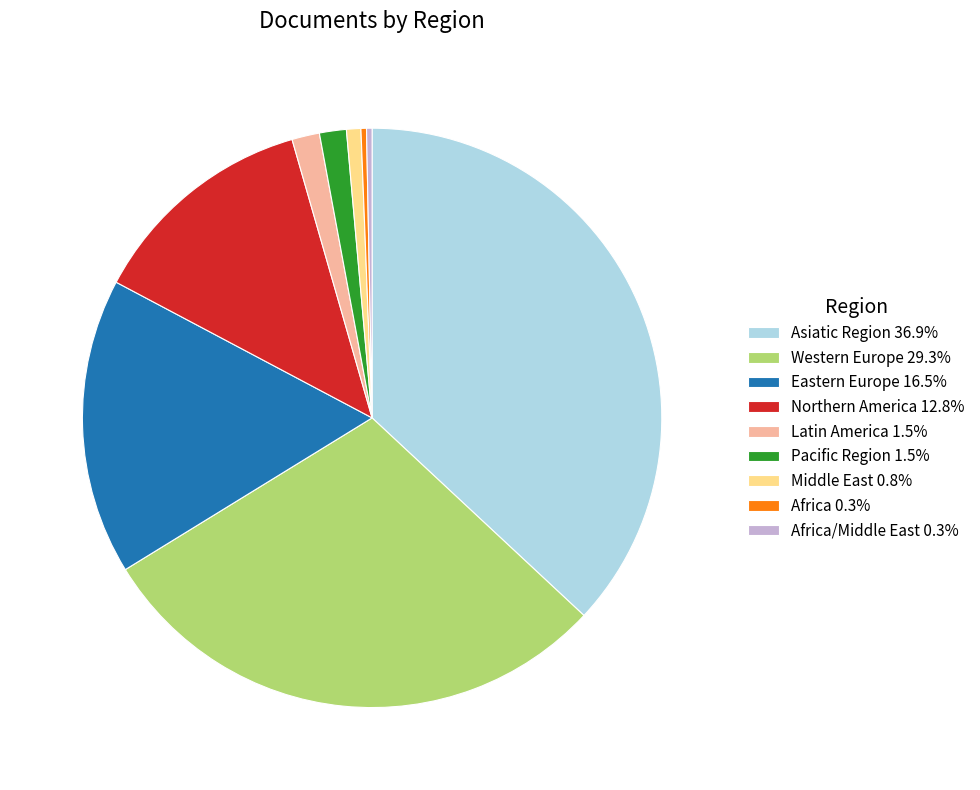

How many slices are in this pie chart?

9